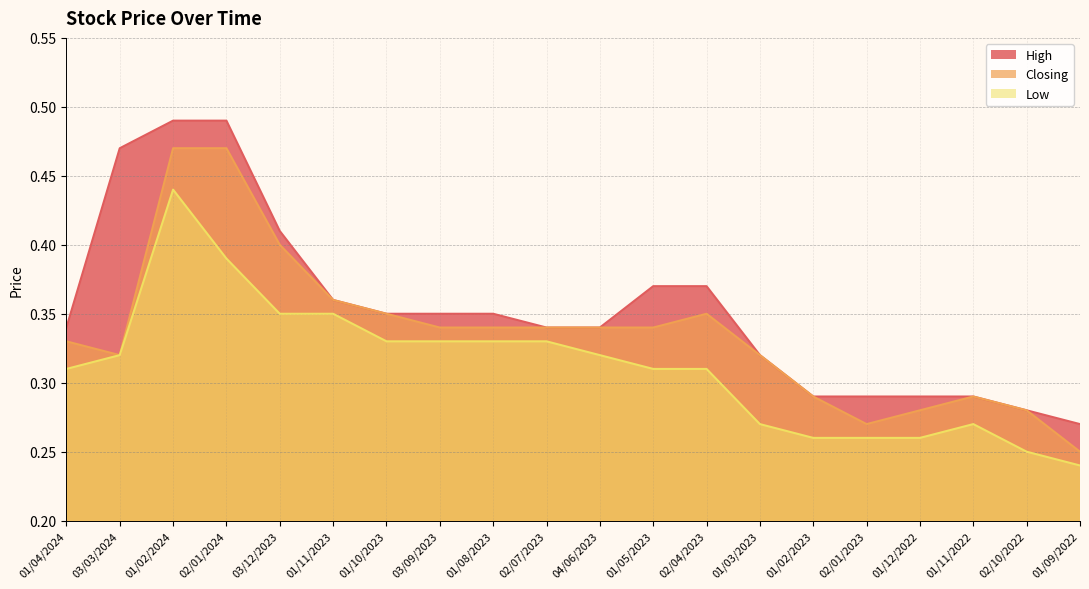

What are all the series names shown in the legend?

High, Closing, Low